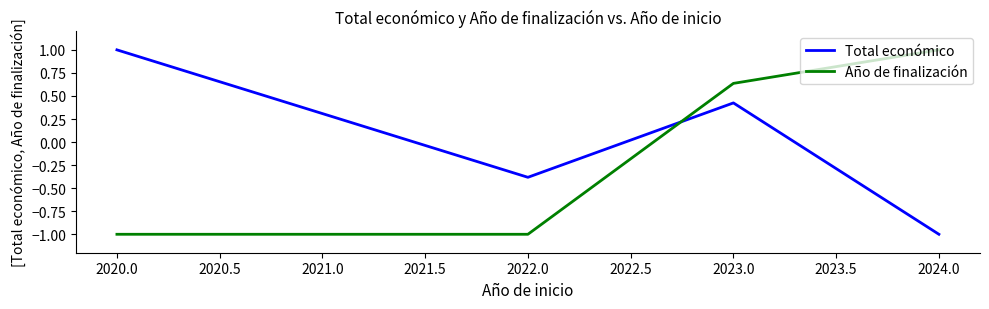

How many values in the Total económico series exceed 0?

2